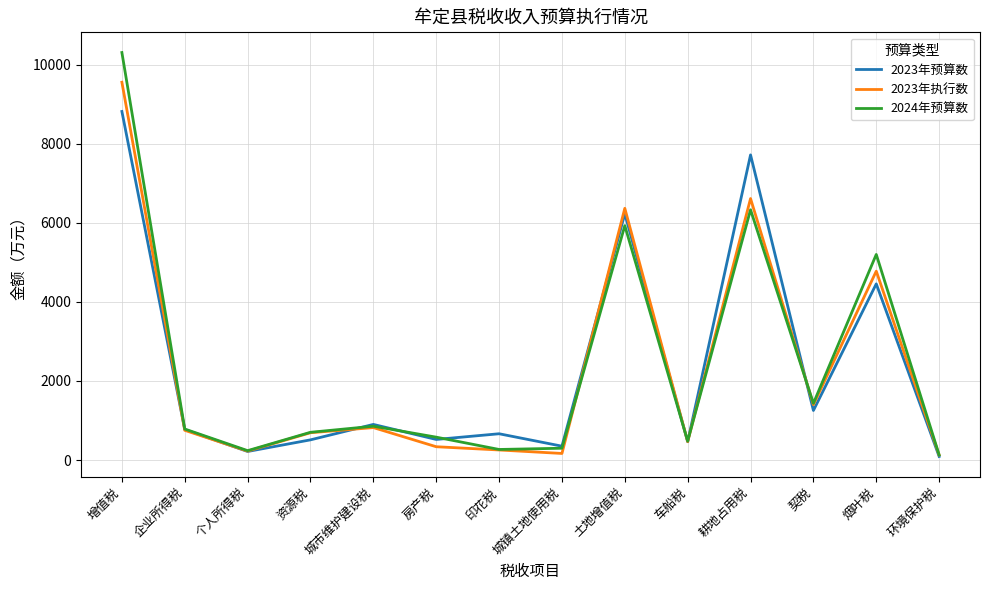

What value does the 2023年预算数 series have at 企业所得税?

773